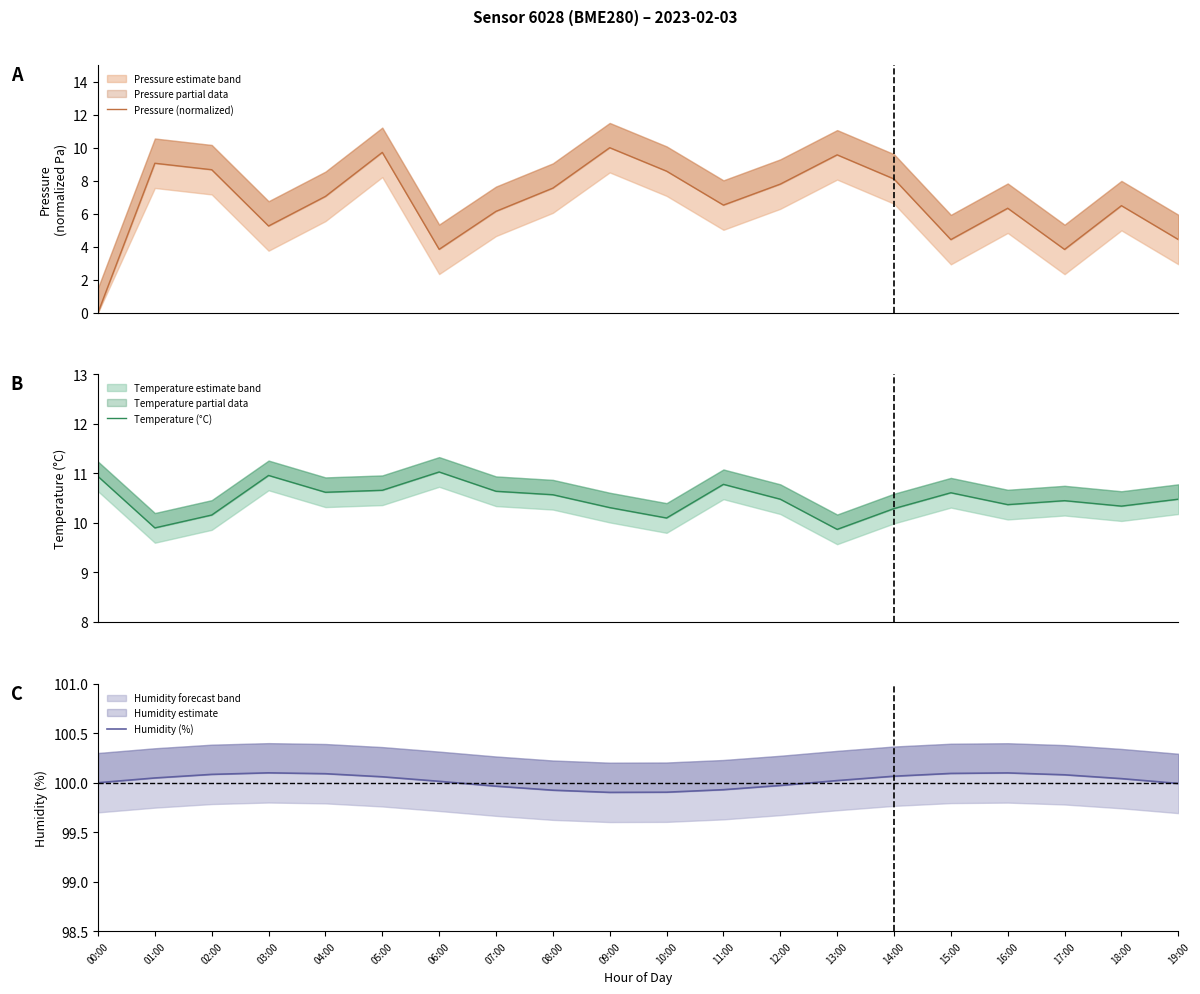

Read the Temperature (°C) value at 02:00.

10.2